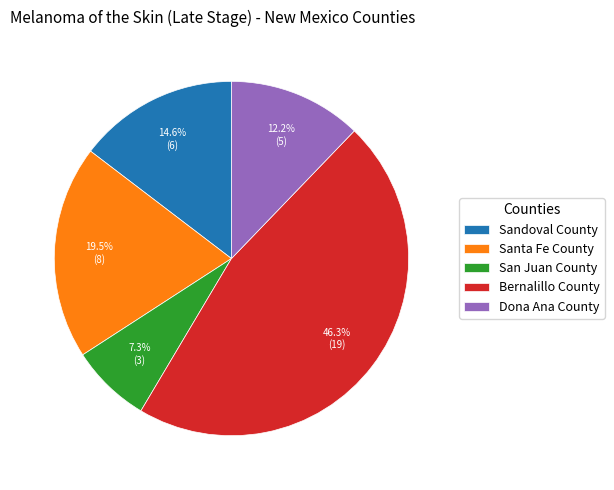

To the nearest percent, what percentage of the pie is Bernalillo County?

46%